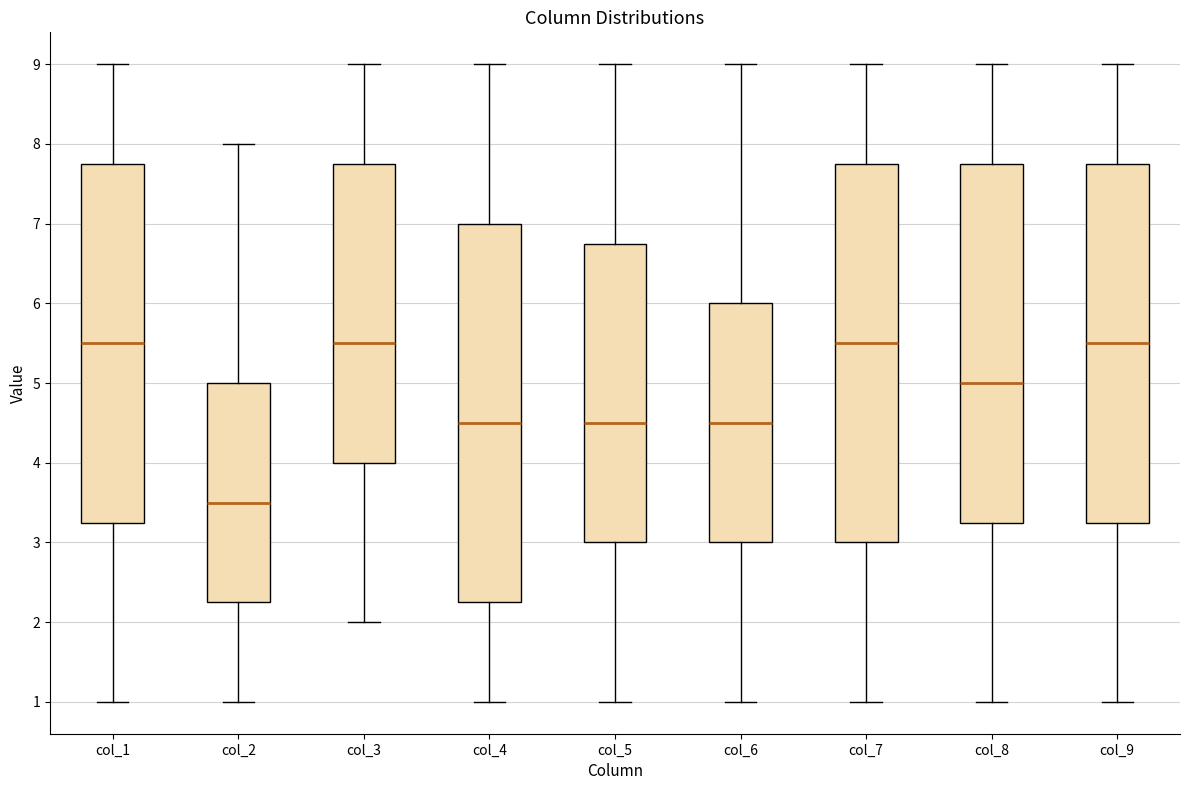

Where is the upper edge of the box for col_3 on the y-axis? The values are not printed on the chart, so give them approximately, as read against the axis.

7.8